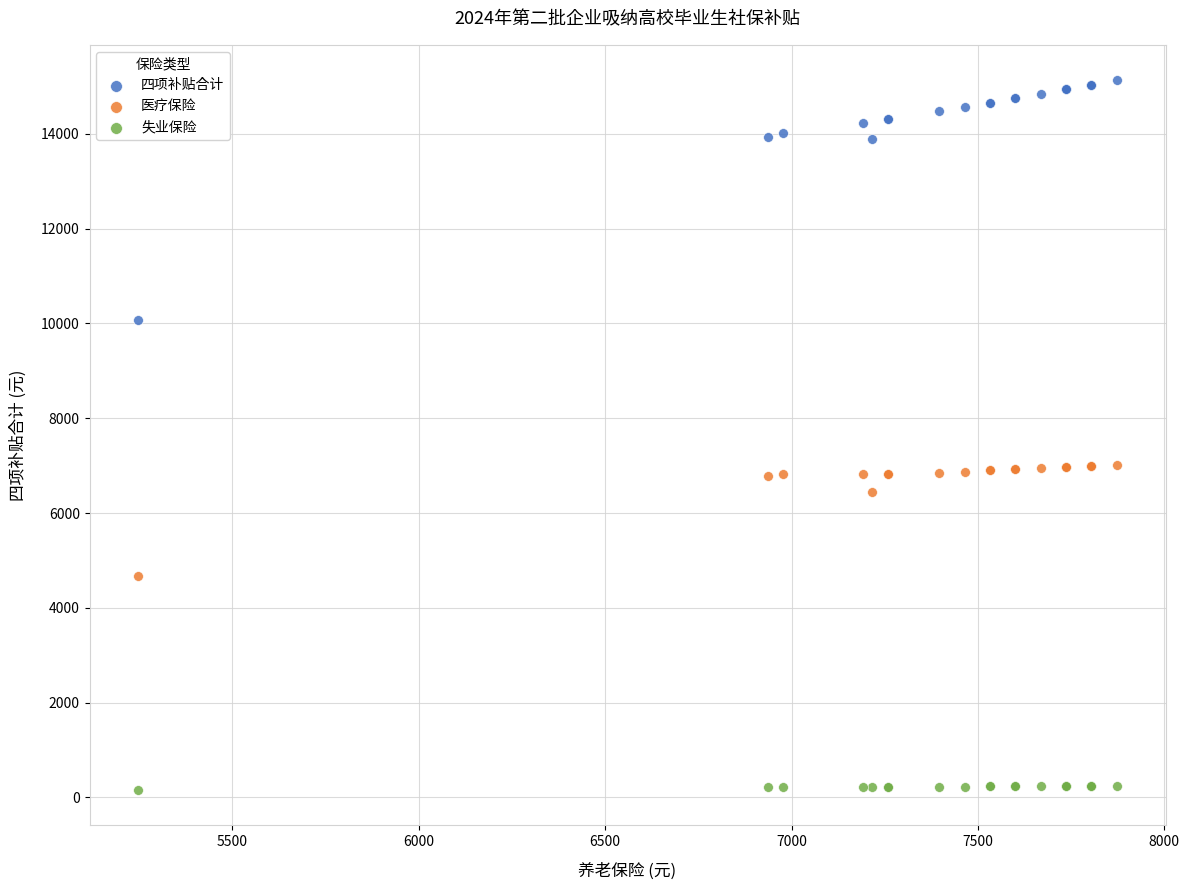

In the 医疗保险 series, what Y value is closest to 5846?

6451